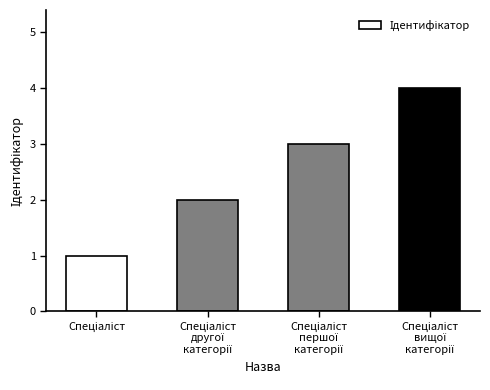

What is the maximum value shown in the chart?

4